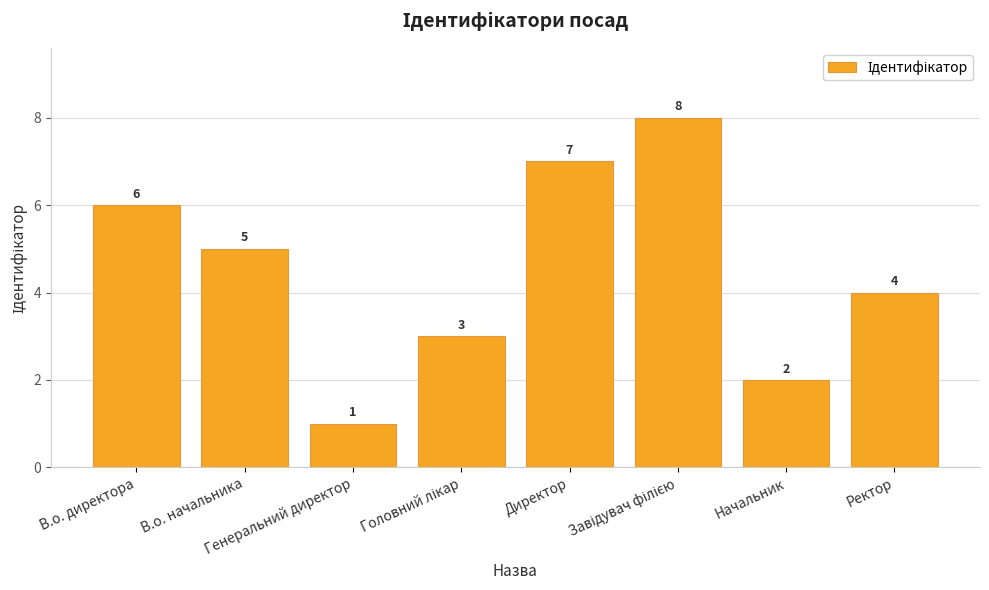

What is the sum of all values?

36